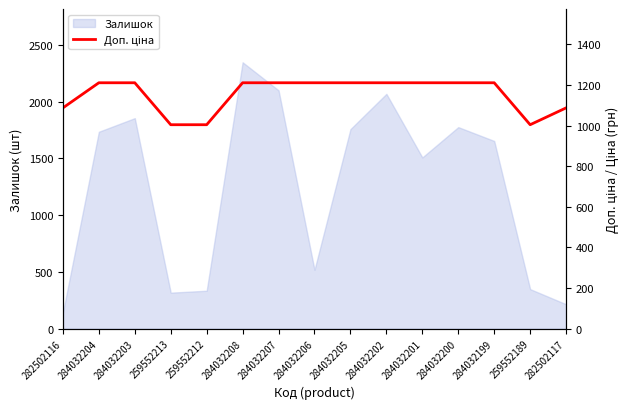

Is it true that Залишок equals 616 at 284032199?

False